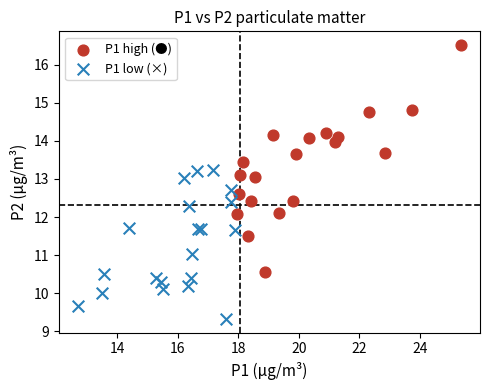

Which series reaches the minimum Y coordinate?

P1 low (×)